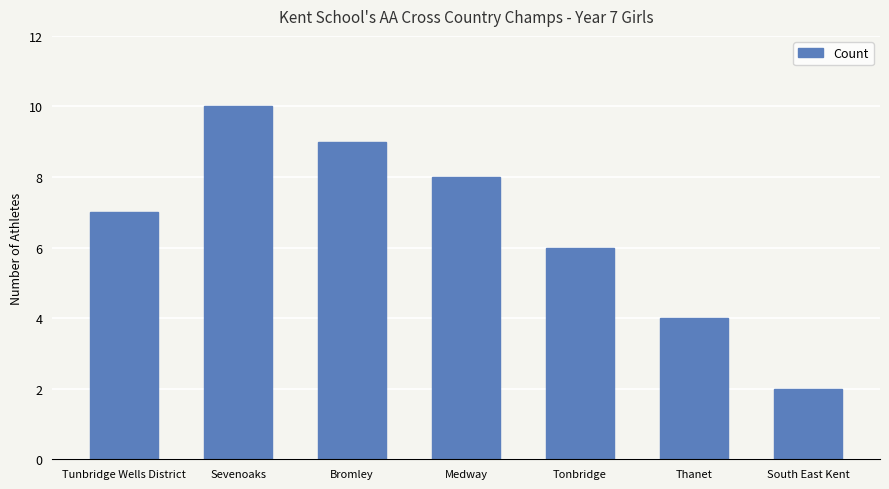

What is the approximate value at Thanet?

4